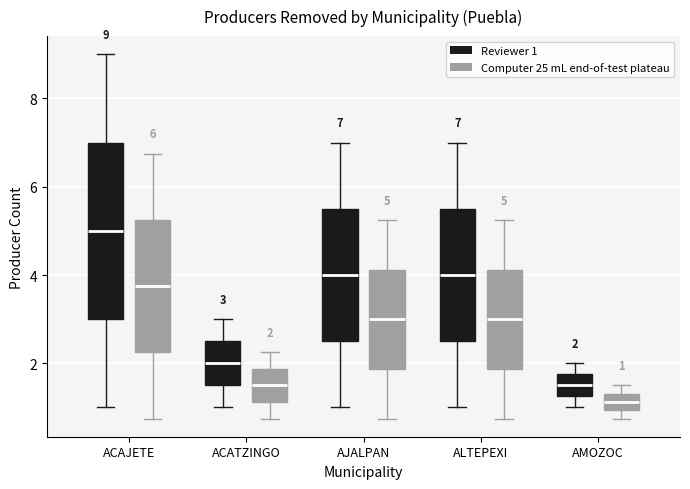

Which box has the highest median line?

ACAJETE (Reviewer 1)